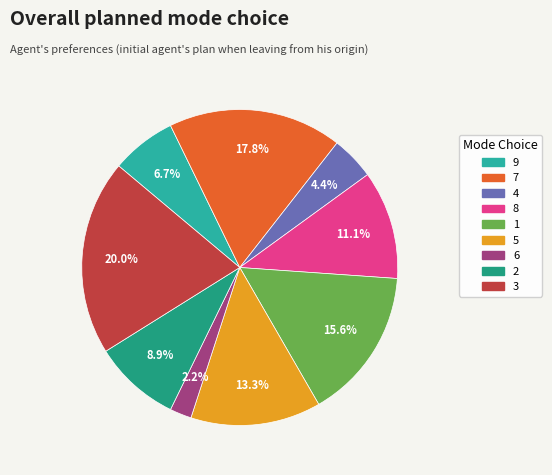

Does any single category account for the majority?

No